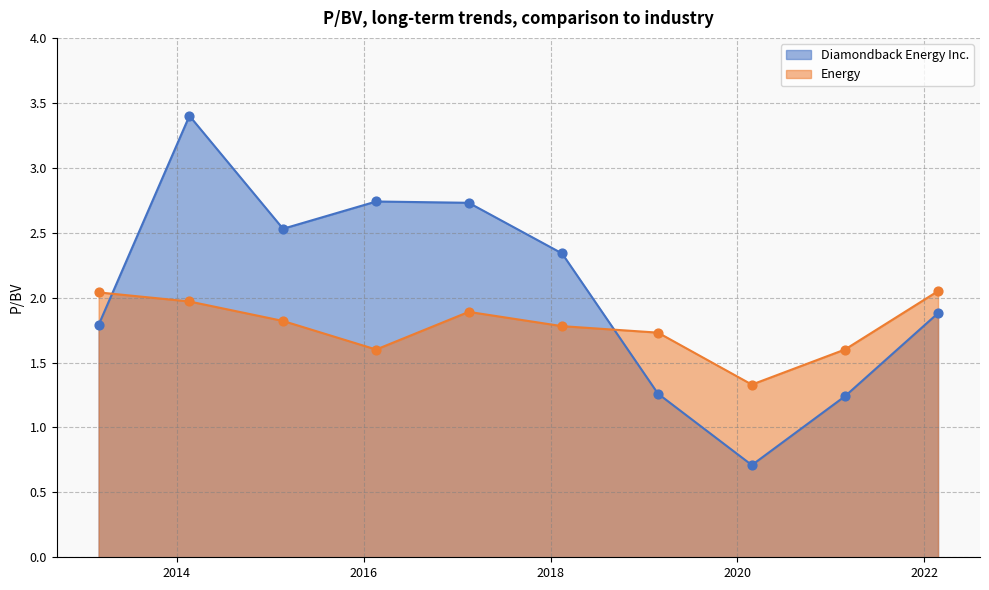

Which series contains the lowest Y value?

Diamondback Energy Inc.